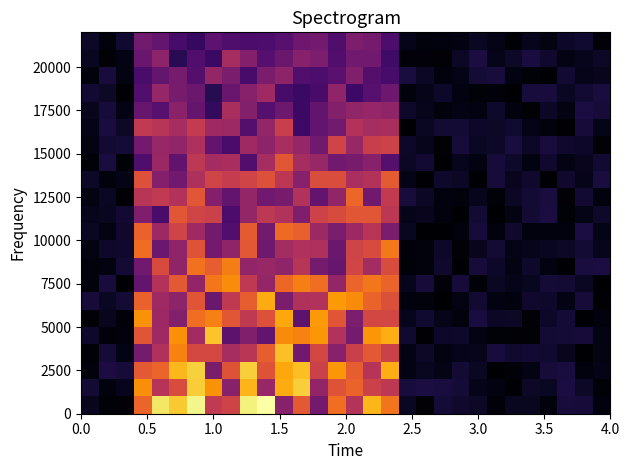

At how many categories does at least one series exceed 0?

30